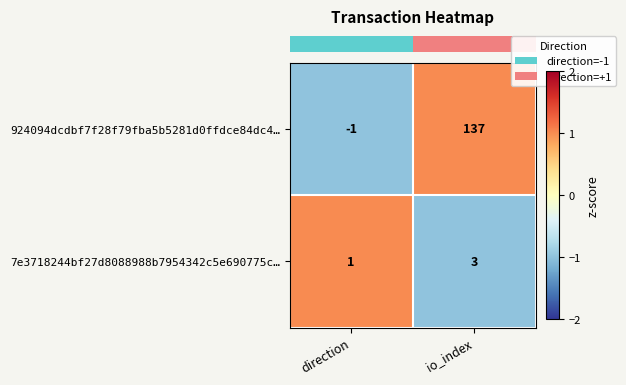

At which category is the sum across all series the highest?

io_index